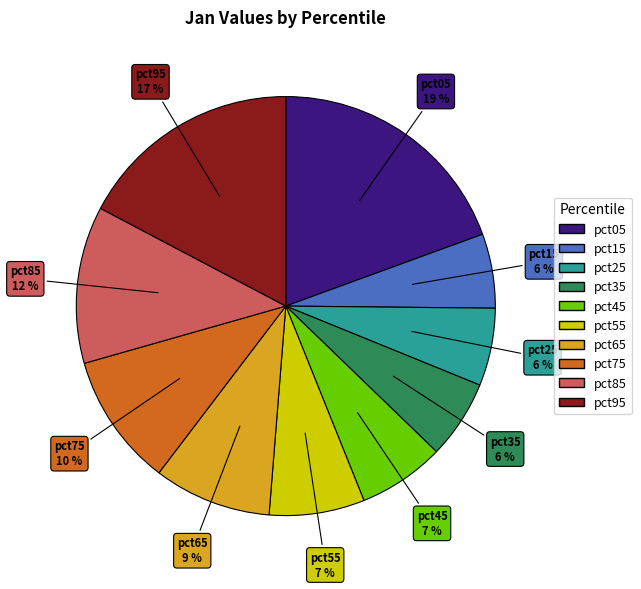

How many slices are in this pie chart?

10